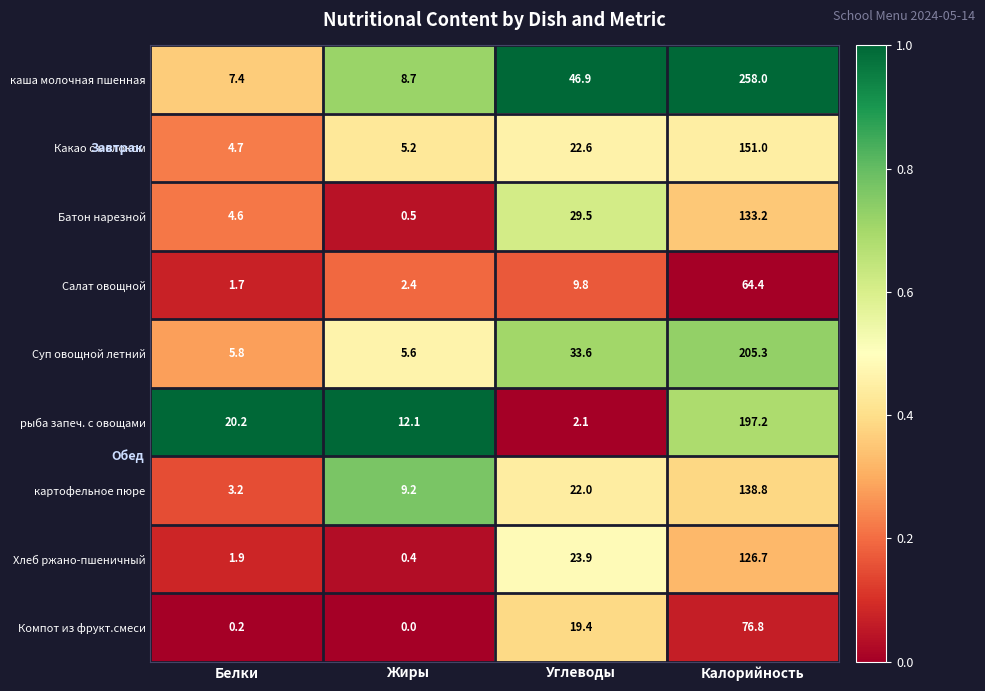

Which series has the largest total across all categories?

каша молочная пшенная